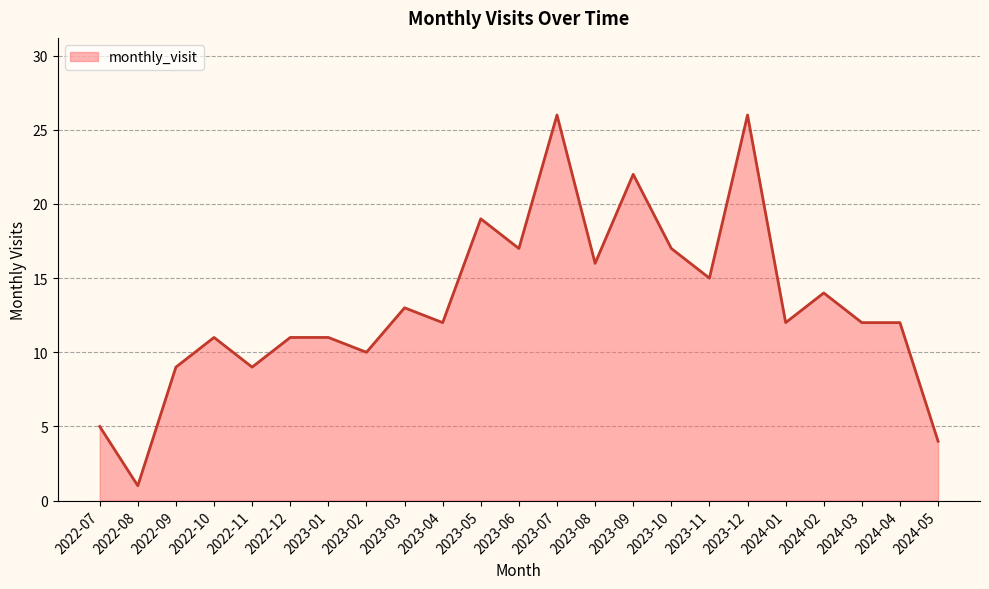

What is the difference between the maximum and minimum values?

25